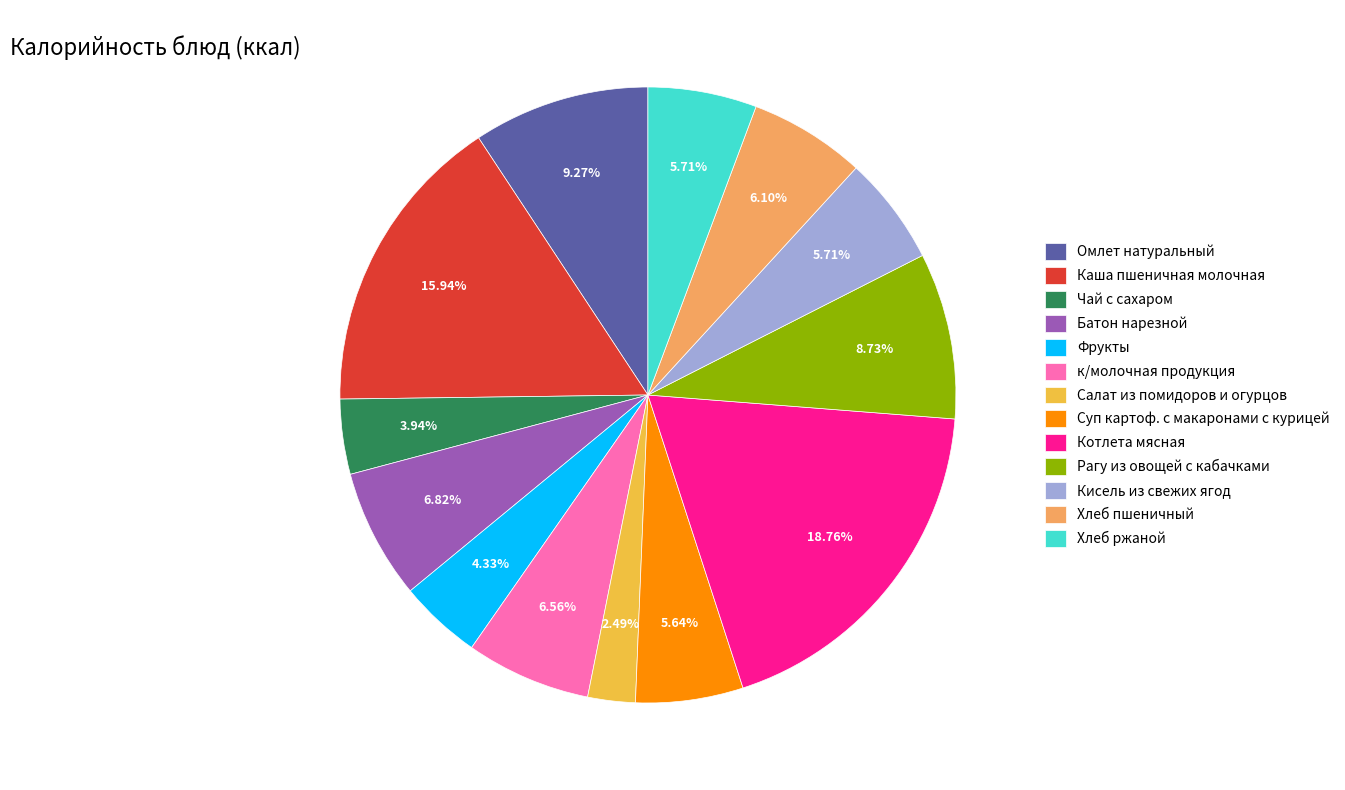

What is the ratio of the value at Котлета мясная to the value at Хлеб пшеничный?

3.1